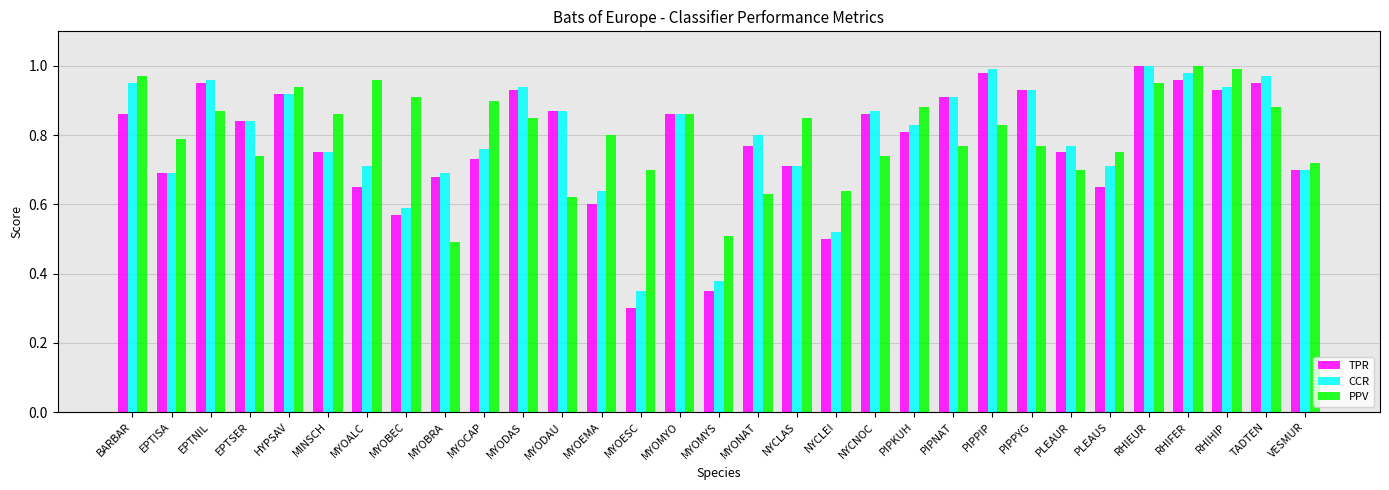

Which category has the lowest value across all series?

MYOESC